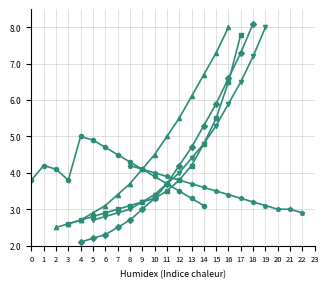

Does the chart have visible grid lines?

Yes